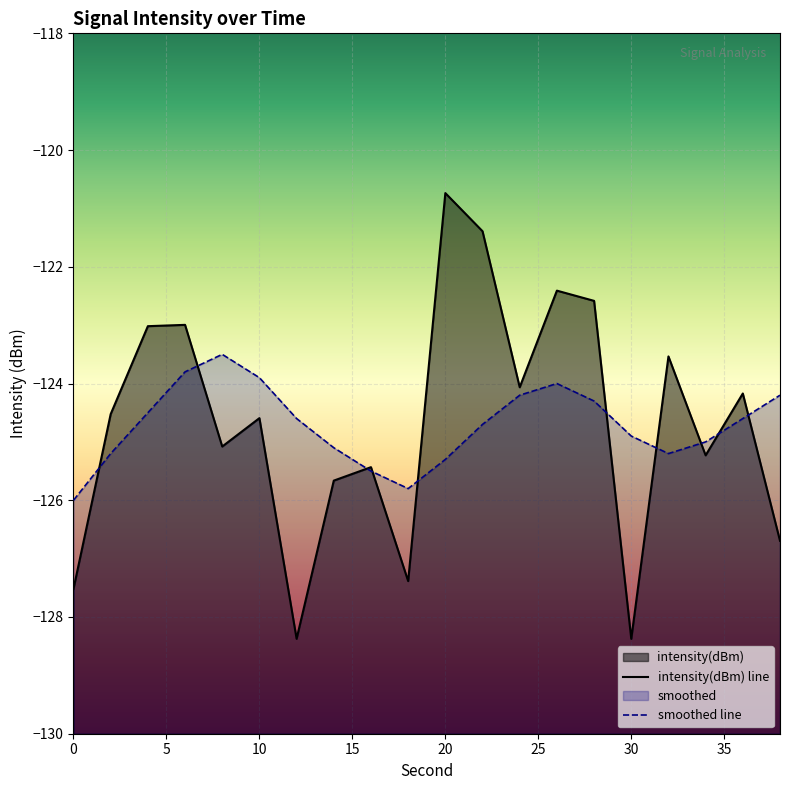

How many values in the intensity(dBm) series exceed -124?

7